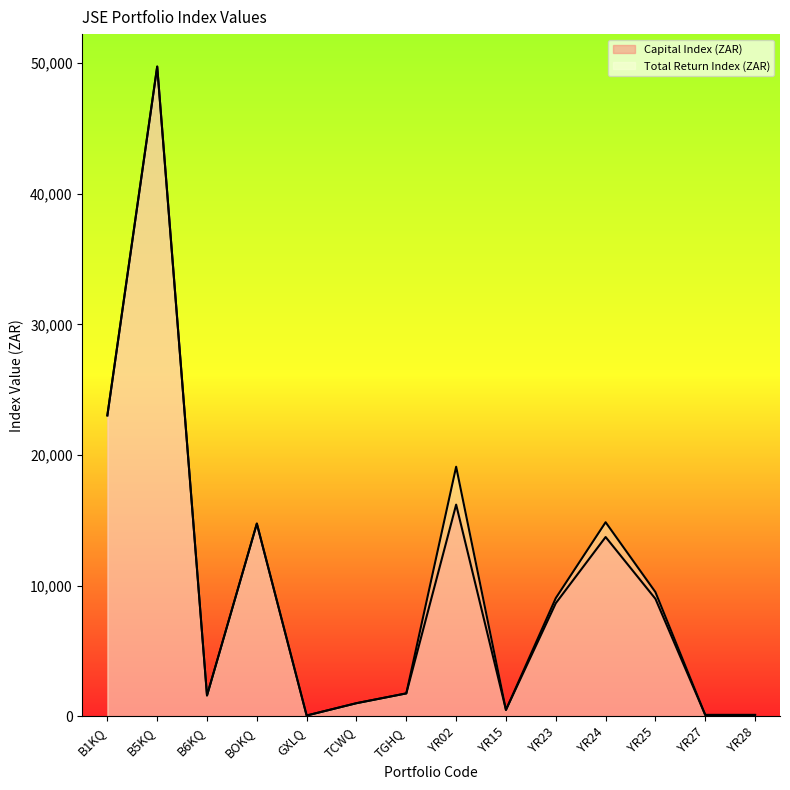

True or false: Capital Index (ZAR) and Total Return Index (ZAR) intersect in this chart.

False